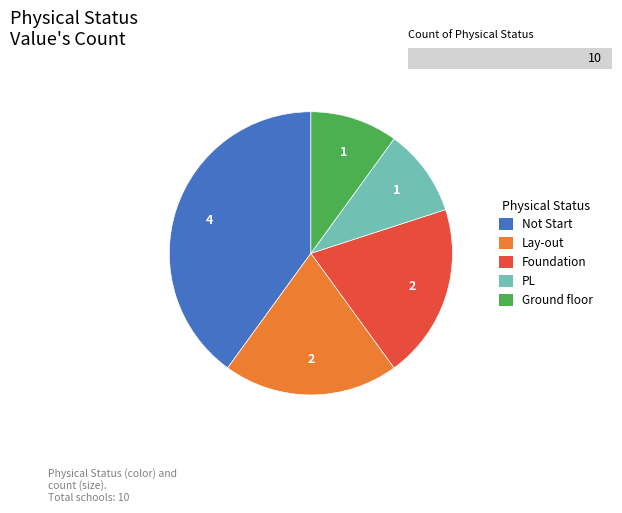

Which slice is the smallest?

PL